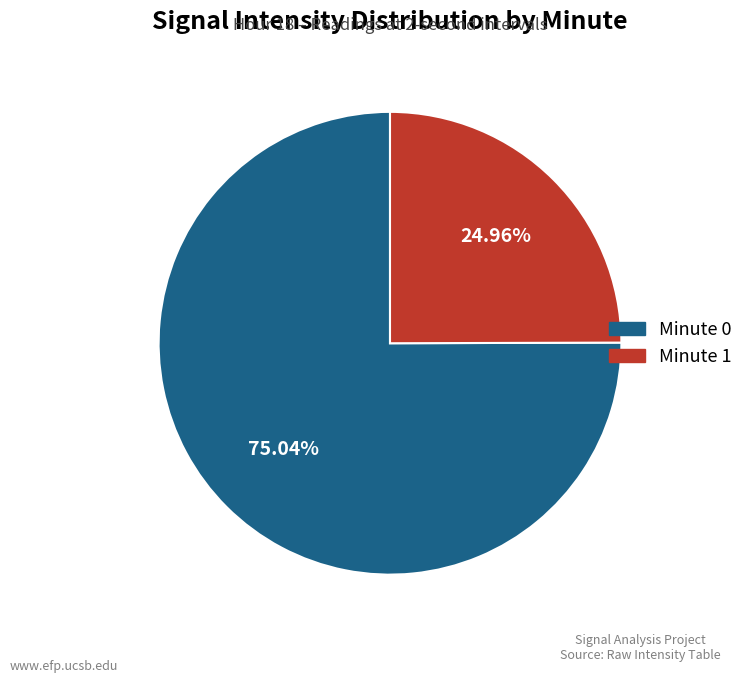

How many segments does this pie chart have?

2